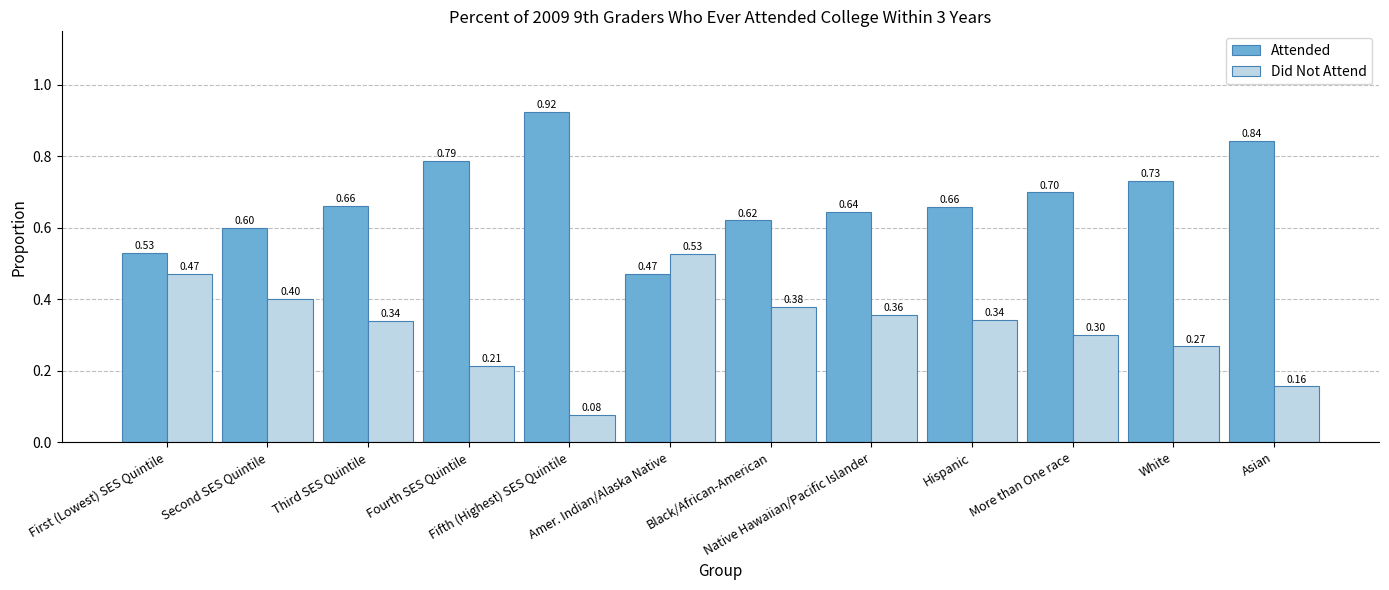

What are all the series names shown in the legend?

Attended, Did Not Attend